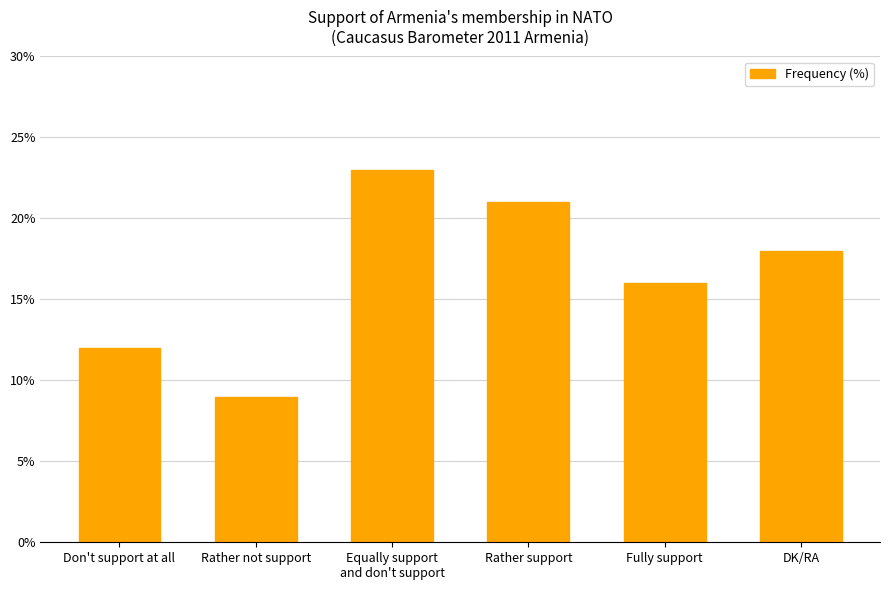

What is the label of the 6th bar from the right?

Don't support at all